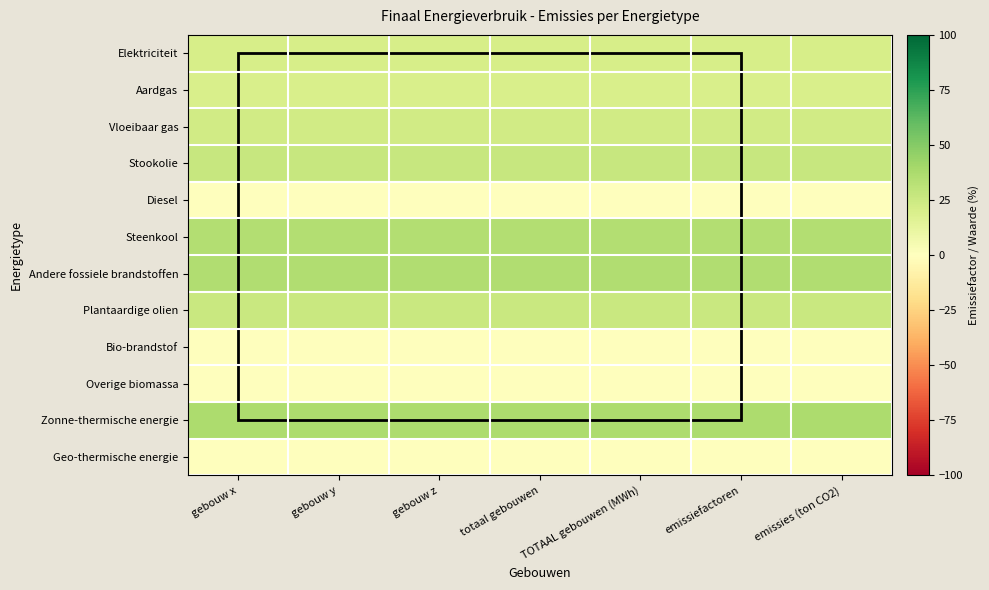

At which category is the sum across all series the highest?

gebouw x